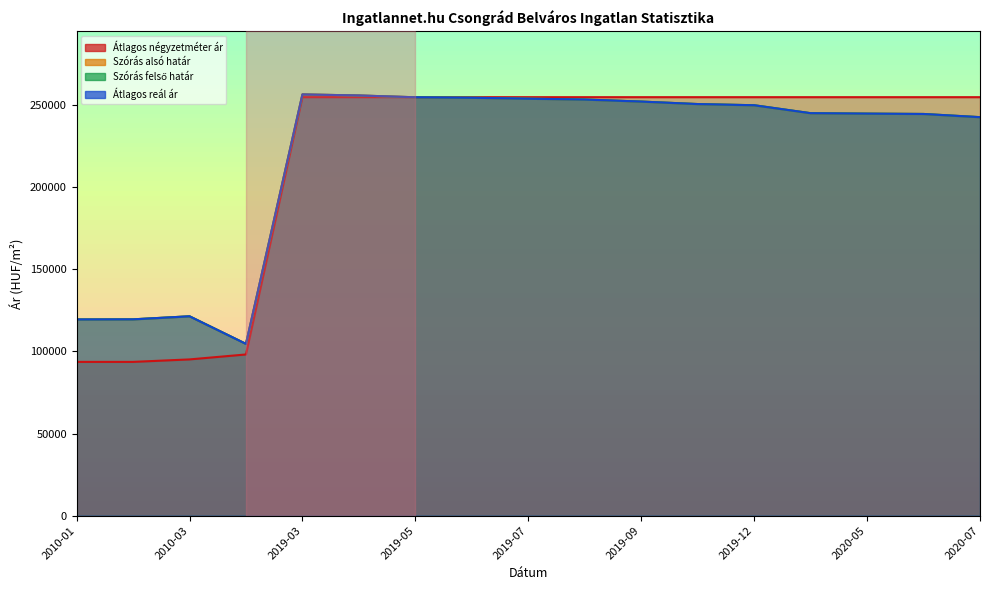

Rank the categories by Átlagos négyzetméter ár value from highest to lowest.

2019-03, 2019-04, 2019-05, 2019-06, 2019-07, 2019-08, 2019-09, 2019-11, 2019-12, 2020-04, 2020-05, 2020-06, 2020-07, 2017-05, 2010-03, 2010-01, 2010-02